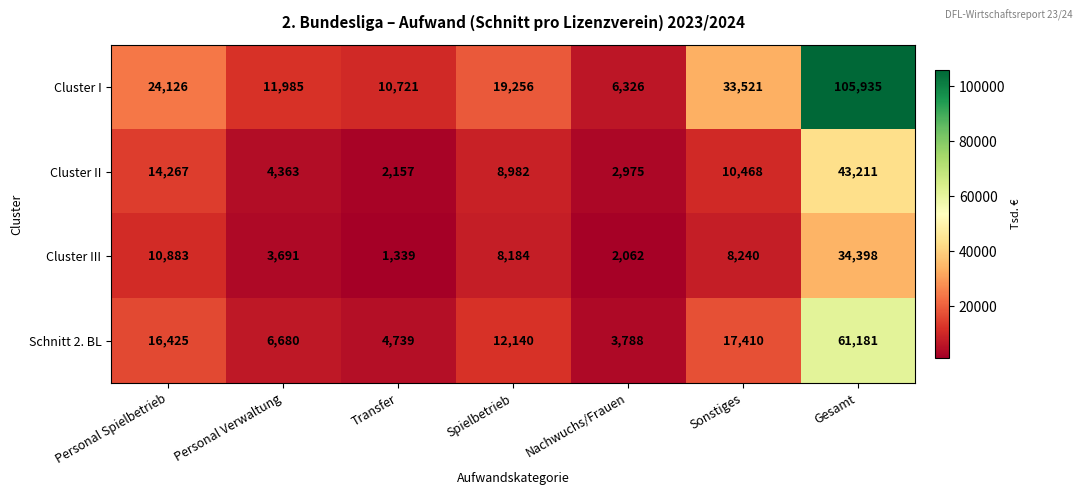

Which series has the largest total across all categories?

Cluster I